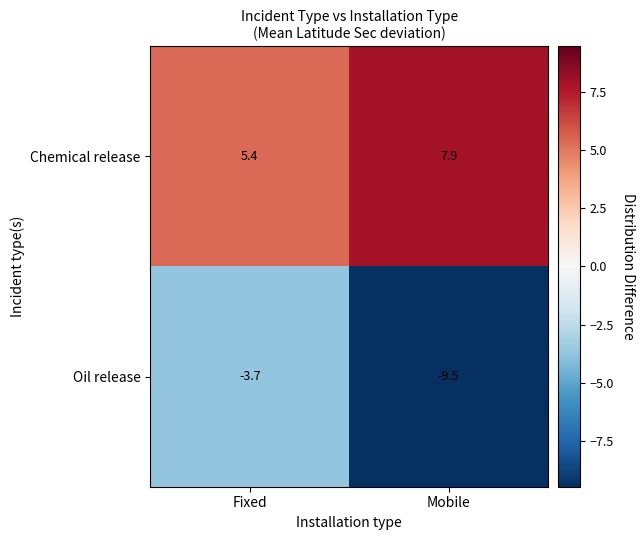

Read the Oil release value at Fixed.

-3.7